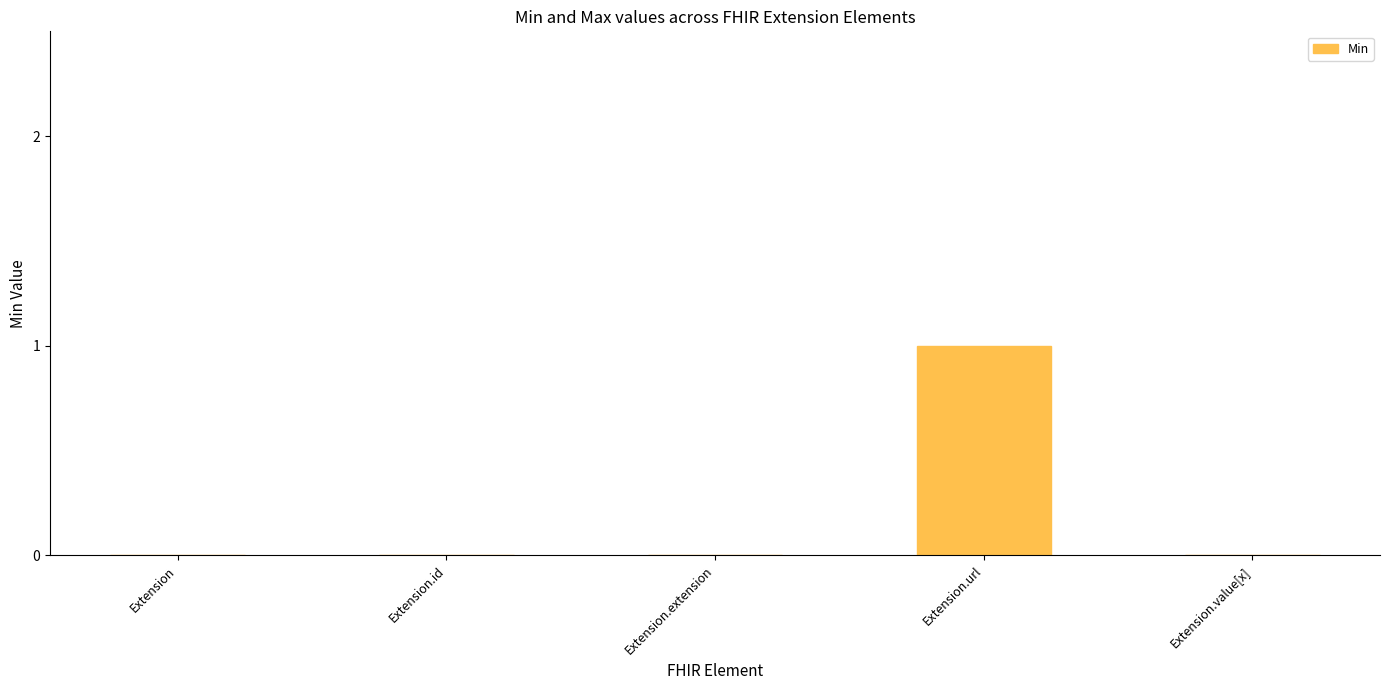

Count the number of categories in the chart.

5